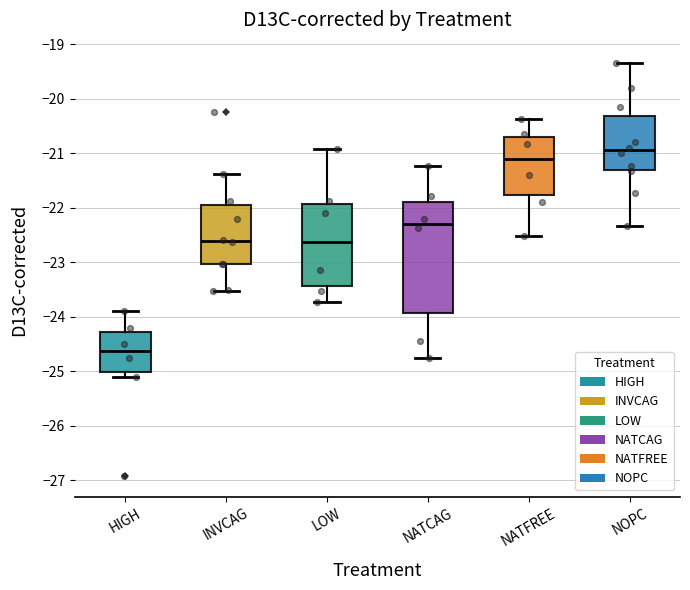

Reading left to right, transcribe this box plot: for each box, give where its median line is, the range the box spans, and where its two whiskers end, as read against the y-axis. The values are not printed on the chart, so give them approximately, as read against the axis.

HIGH: median -24.6, box -25.0 to -24.3, whiskers -25.1 to -23.9
INVCAG: median -22.6, box -23.0 to -22.0, whiskers -23.5 to -21.4
LOW: median -22.6, box -23.4 to -21.9, whiskers -23.7 to -20.9
NATCAG: median -22.3, box -23.9 to -21.9, whiskers -24.8 to -21.2
NATFREE: median -21.1, box -21.8 to -20.7, whiskers -22.5 to -20.4
NOPC: median -21.0, box -21.3 to -20.3, whiskers -22.3 to -19.4